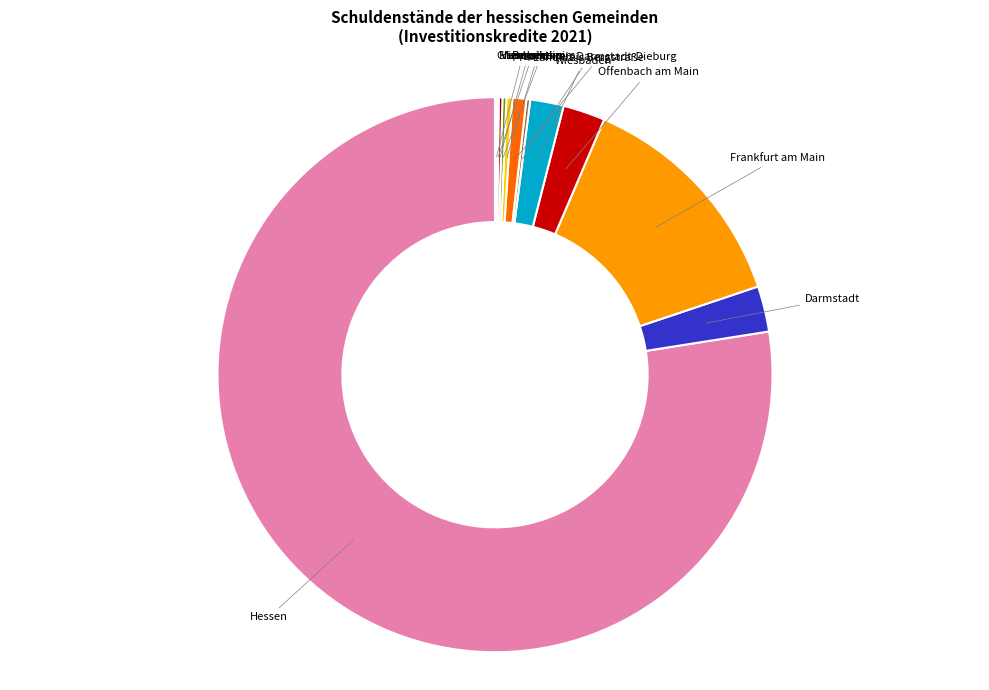

Is there any slice that represents more than half of the pie?

Yes